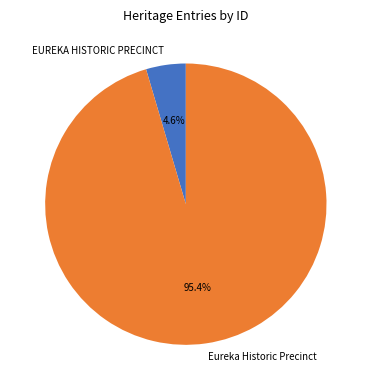

Count the number of slices in the pie.

2